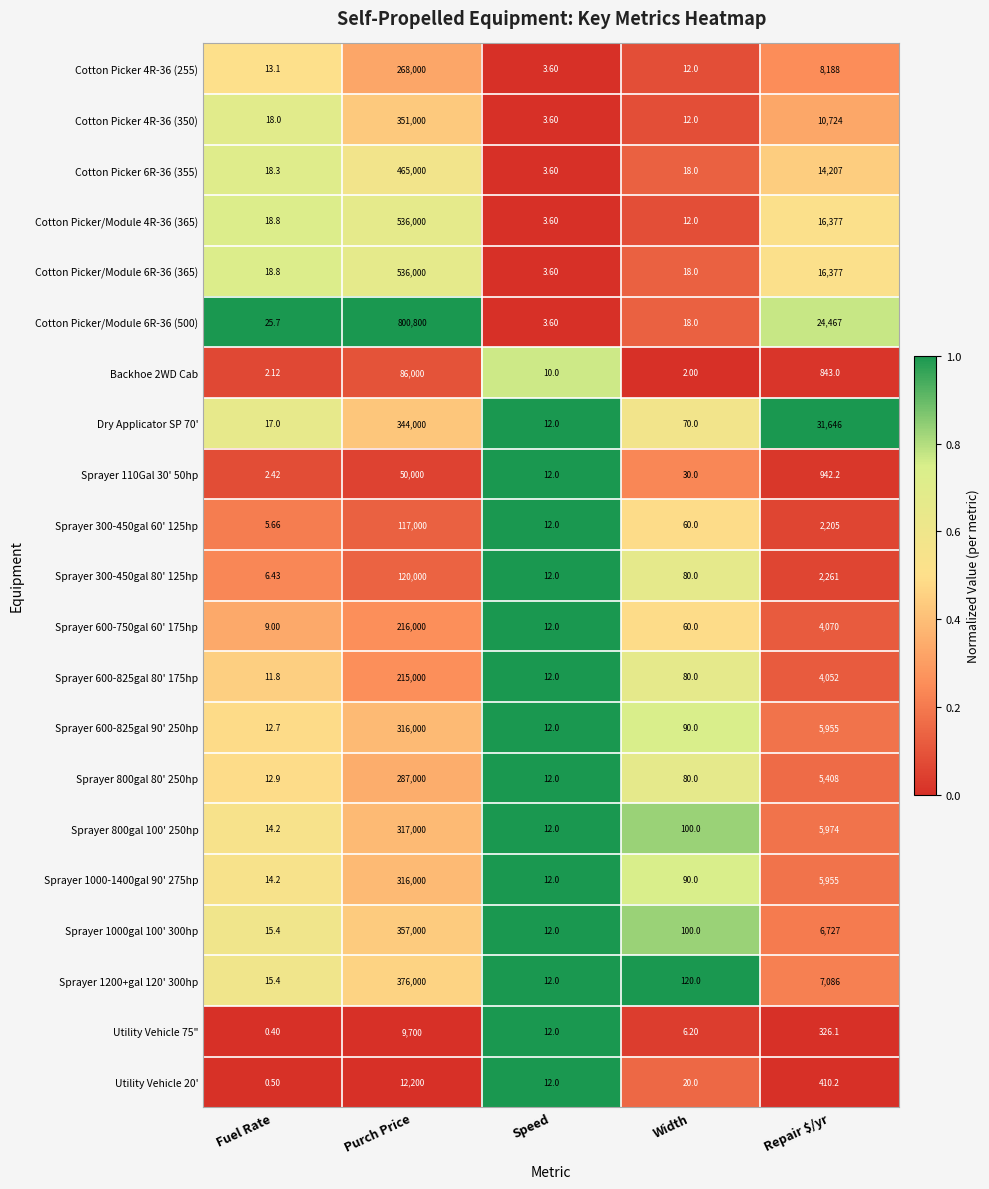

Which category has the highest value in the Utility Vehicle 75" series?

Purch Price